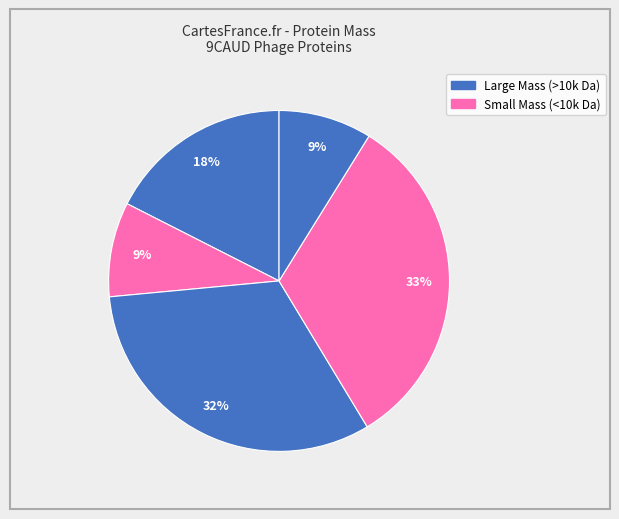

To the nearest percent, what is the difference between the largest and smallest slice percentages?

24%